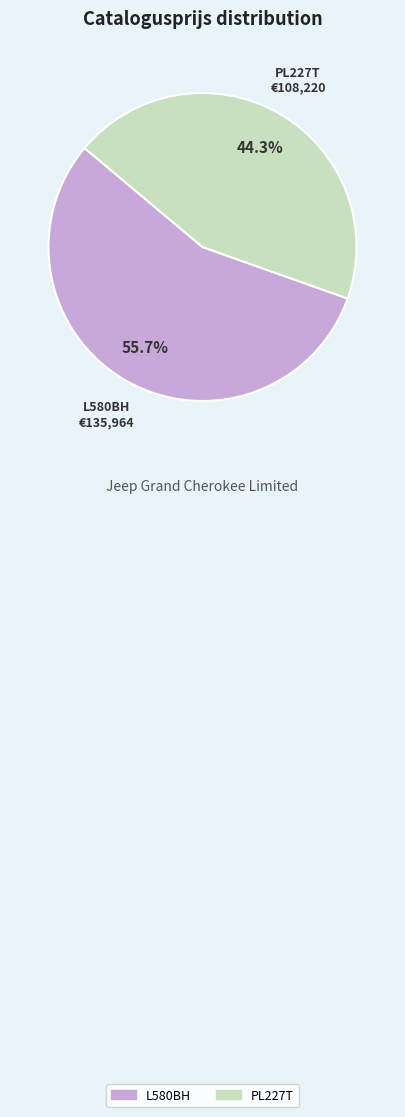

Between L580BH and PL227T, which is larger?

L580BH